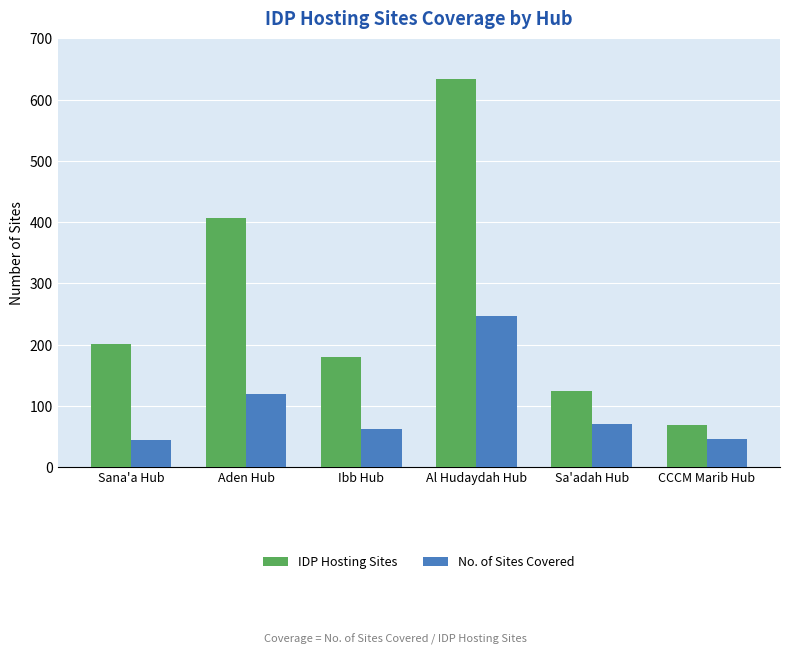

What value does the No. of Sites Covered series have at Al Hudaydah Hub?

247